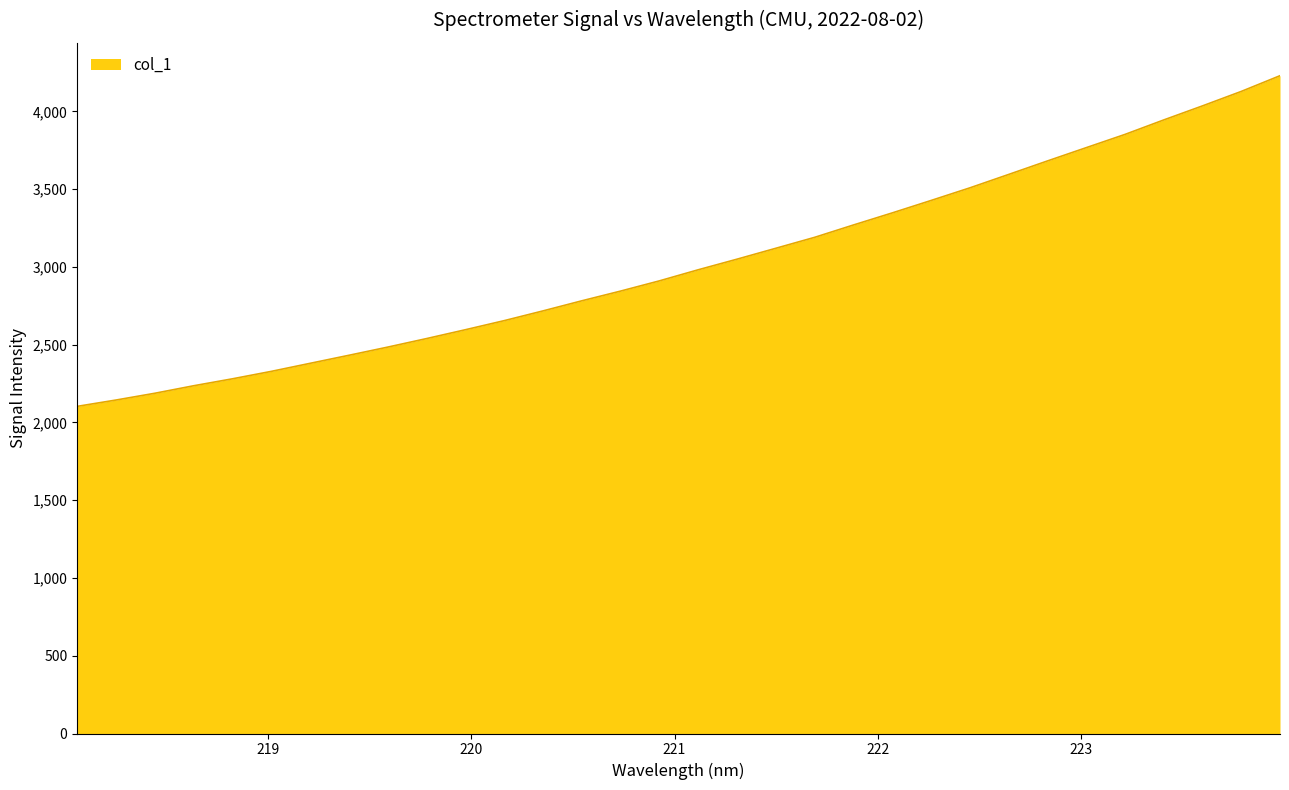

What is the smallest value displayed?

2103.1